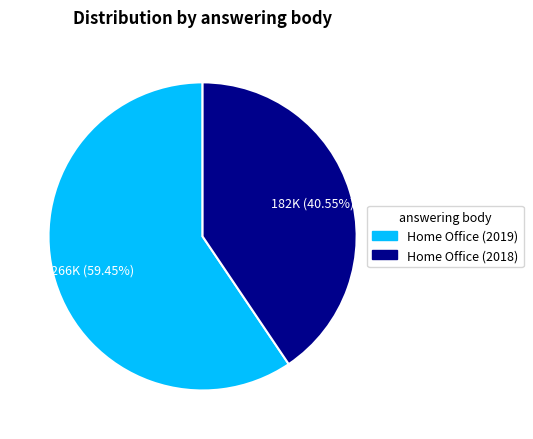

What is the ratio of the value at Home Office (2018) to the value at Home Office (2019)?

0.7